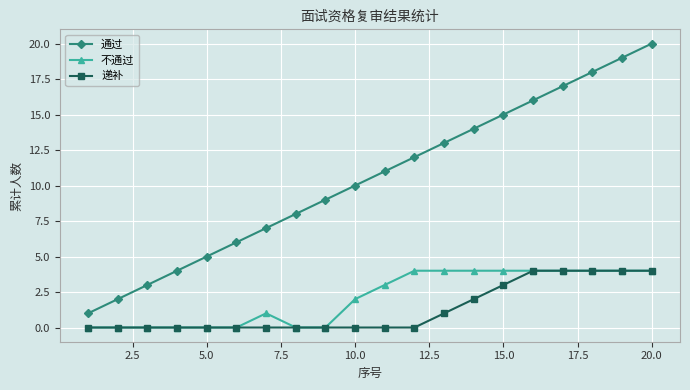

Which series has the largest total across all categories?

通过